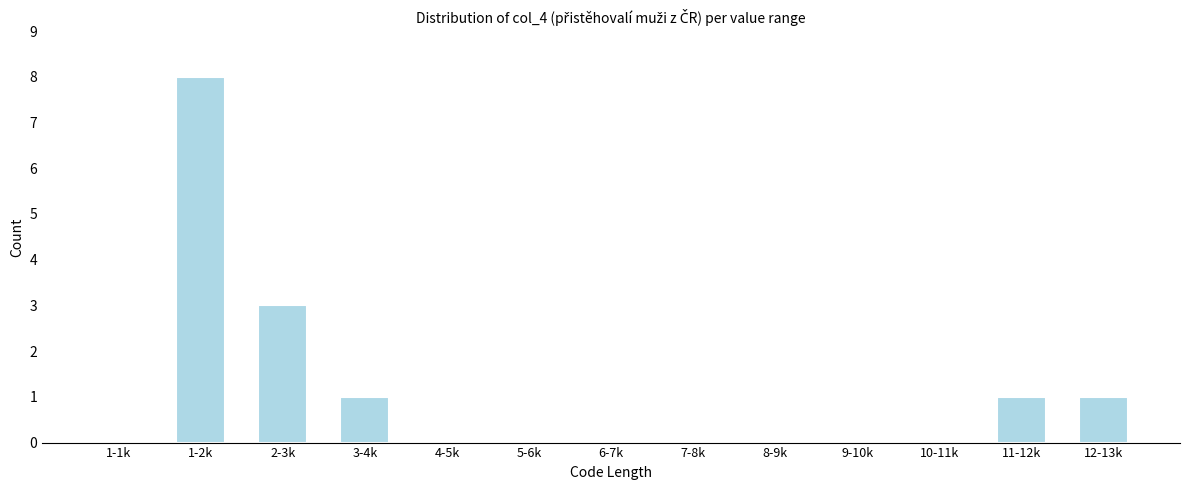

Reading left to right, what are all the values shown in this chart?

1-1k=0	1-2k=8	2-3k=3	3-4k=1	4-5k=0	5-6k=0	6-7k=0	7-8k=0	8-9k=0	9-10k=0	10-11k=0	11-12k=1	12-13k=1